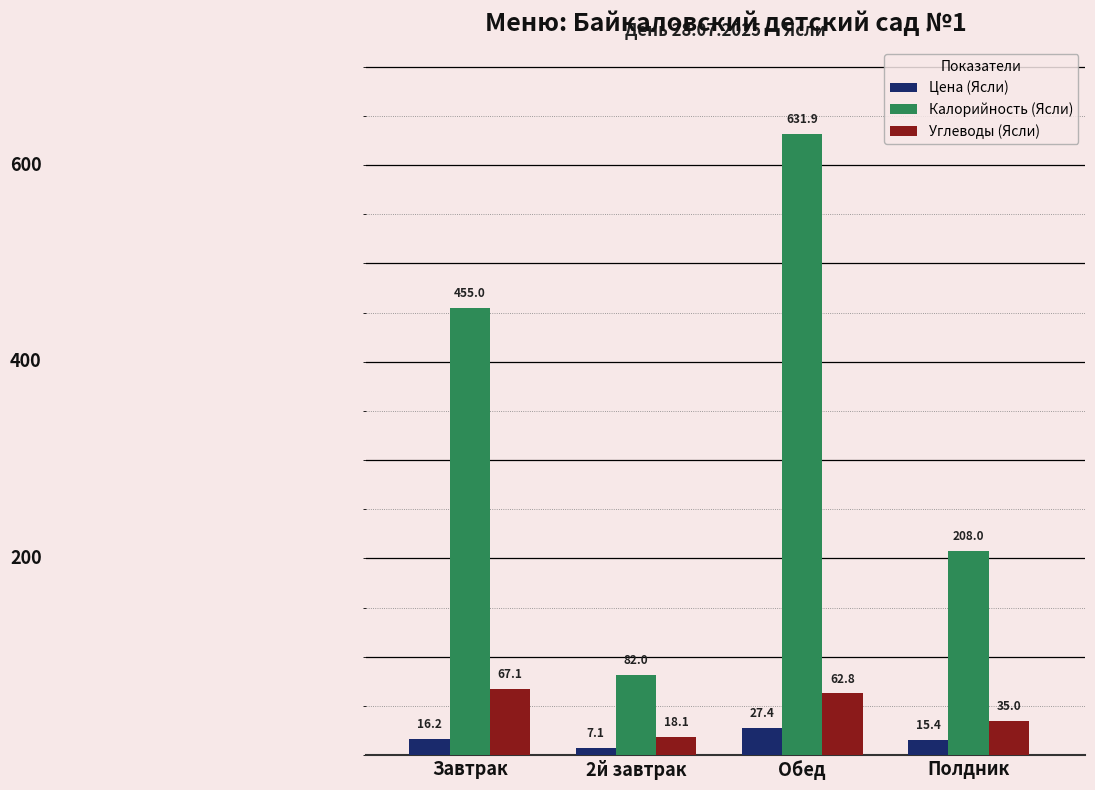

Is the value of Калорийность (Ясли) at Полдник greater than the value of Цена (Ясли) at 2й завтрак?

Yes